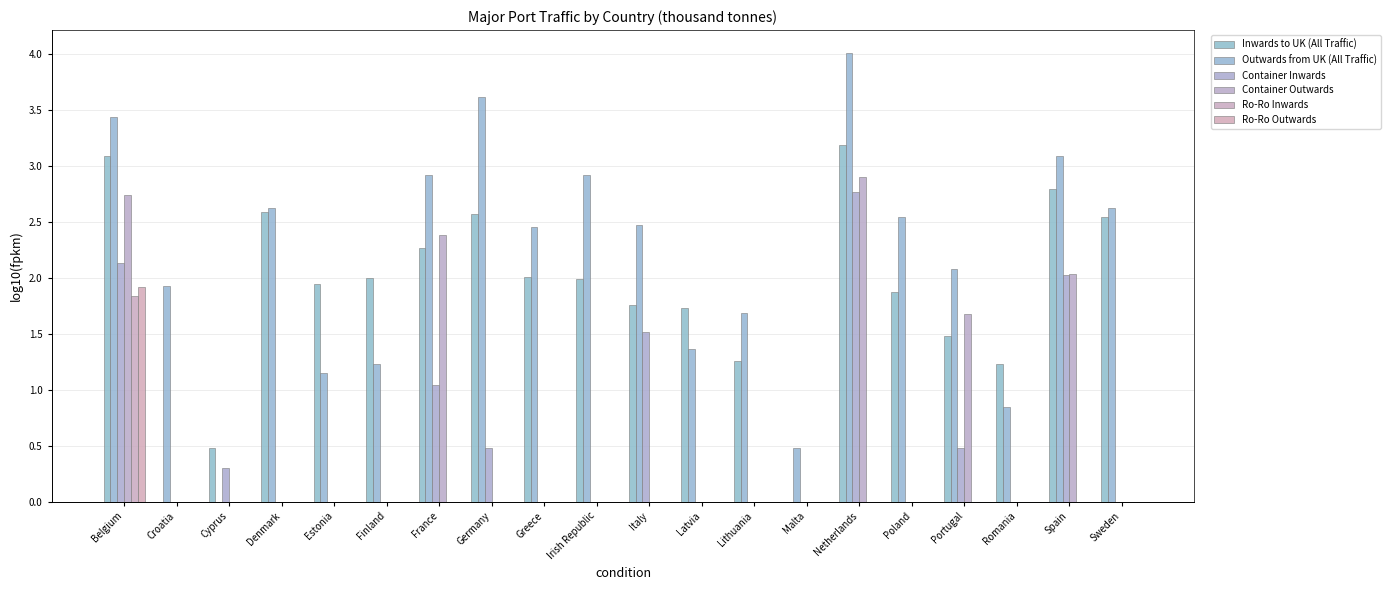

Between Lithuania and Malta, which is larger?

Lithuania